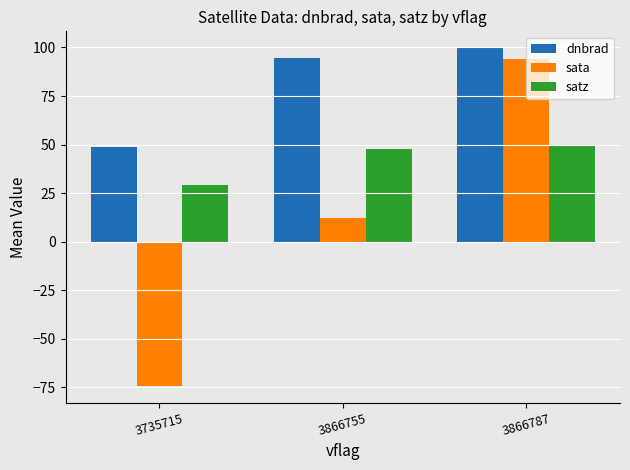

Where does the satz series first go above 47?

3866755